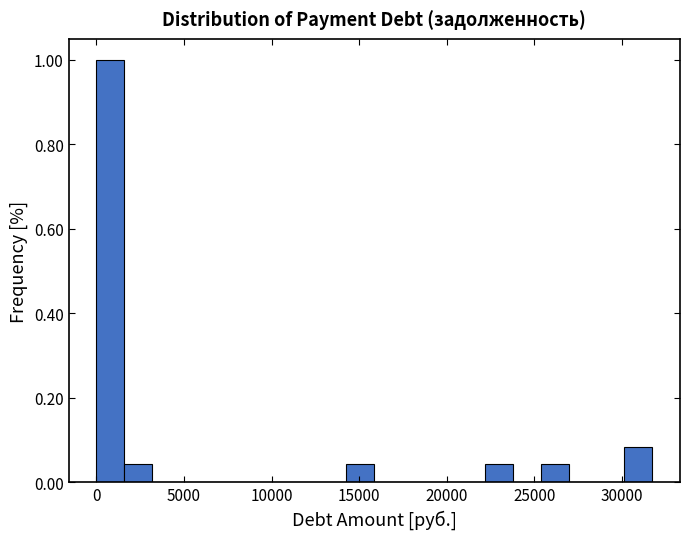

Around what value on the x-axis is the tallest bar? Give the approximate position of its centre, as read against the axis.

1000